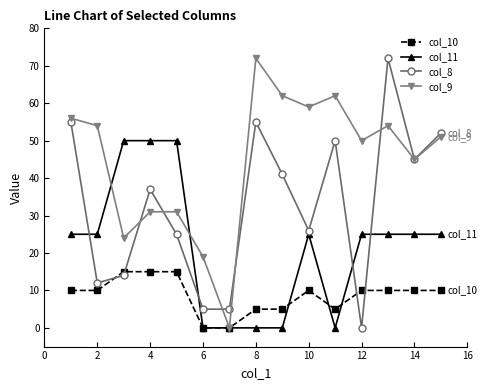

After their last crossing, which series has the higher values: col_8 or col_10?

col_8